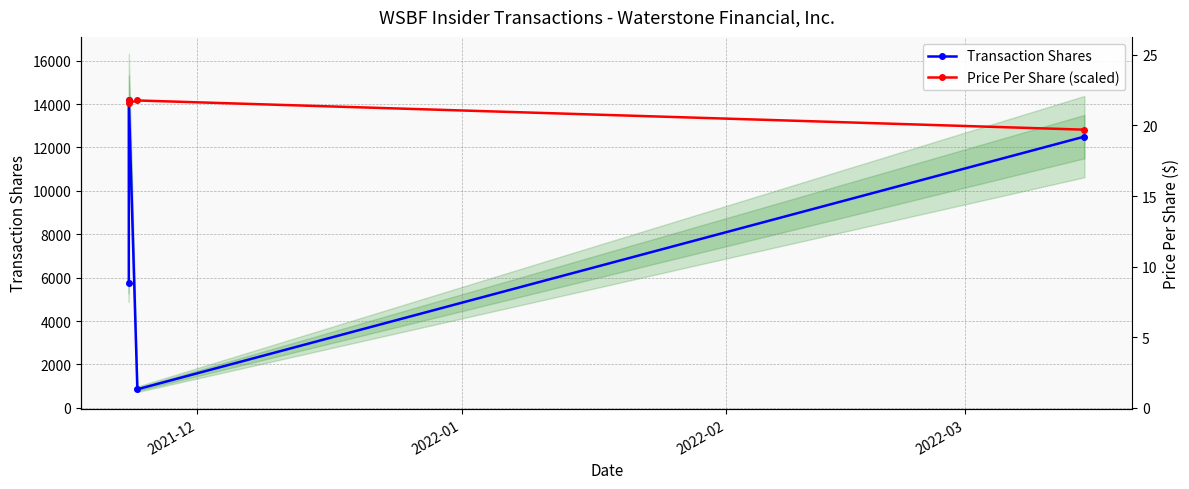

What is the sum of all Transaction Shares values?

33281.0